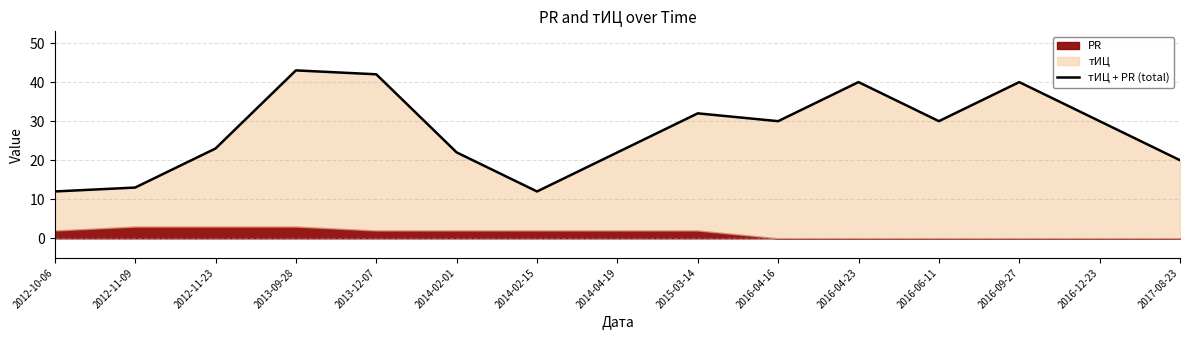

What is the sum of the values at 2016-06-11 and 2014-04-19?

52